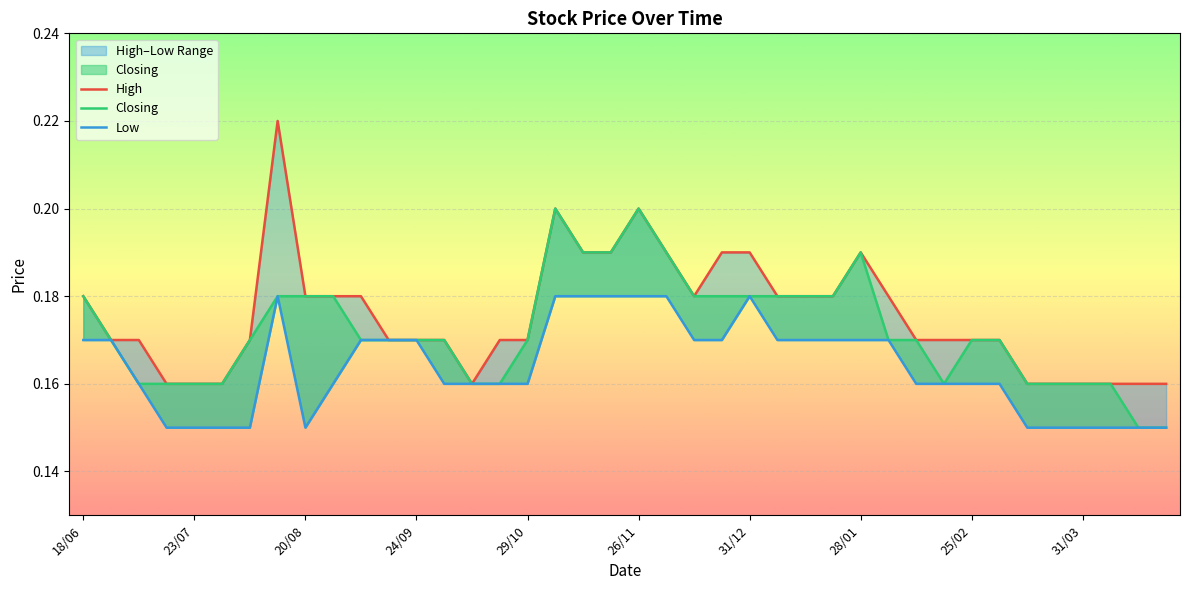

What is the sum of all High values?

7.0